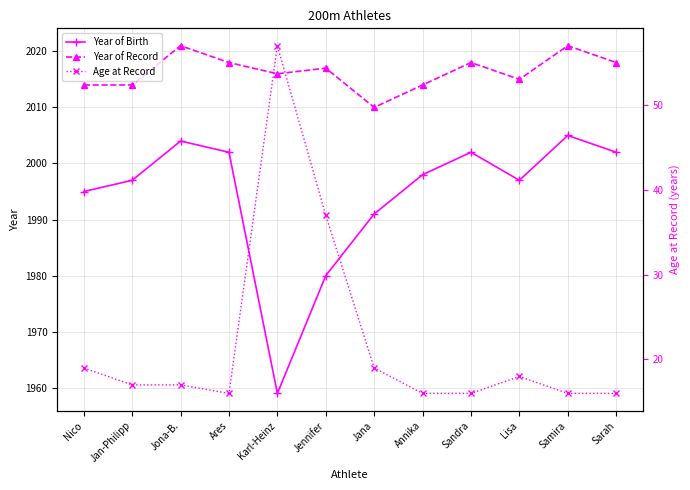

In Year of Record, how many points are lower than both neighbors (excluding endpoints)?

3